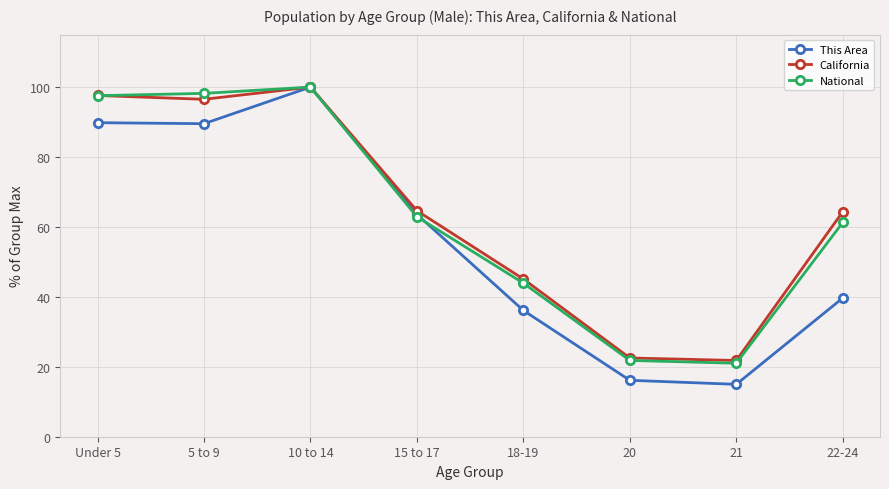

What is the lowest value of the This Area series?

15.0